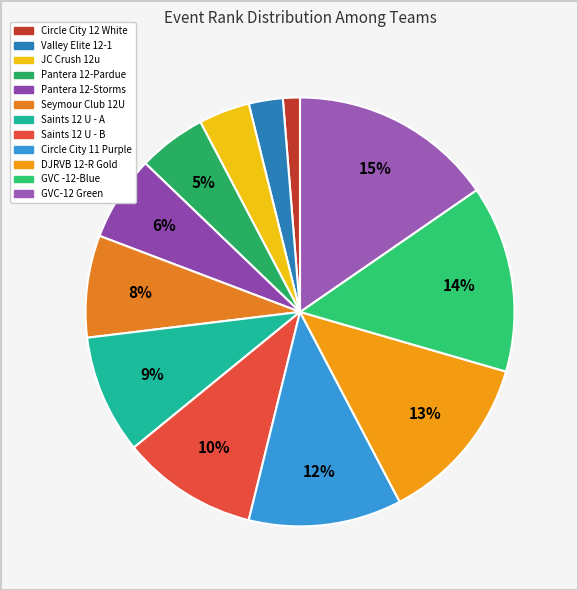

How many segments does this pie chart have?

12